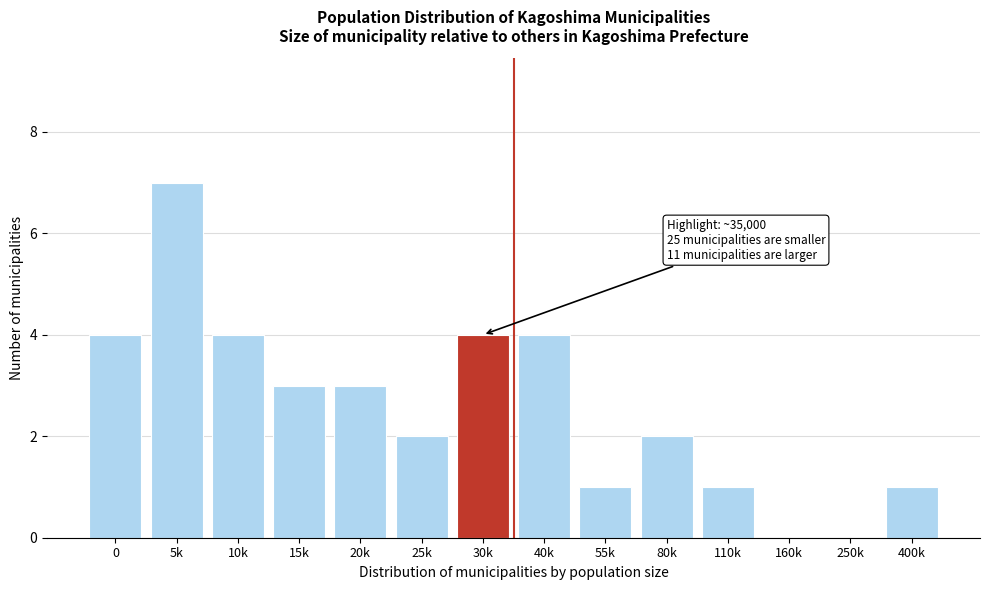

Reading right to left, transcribe all the data shown in this chart.

400k=1	250k=0	160k=0	110k=1	80k=2	55k=1	40k=4	30k=4	25k=2	20k=3	15k=3	10k=4	5k=7	0=4